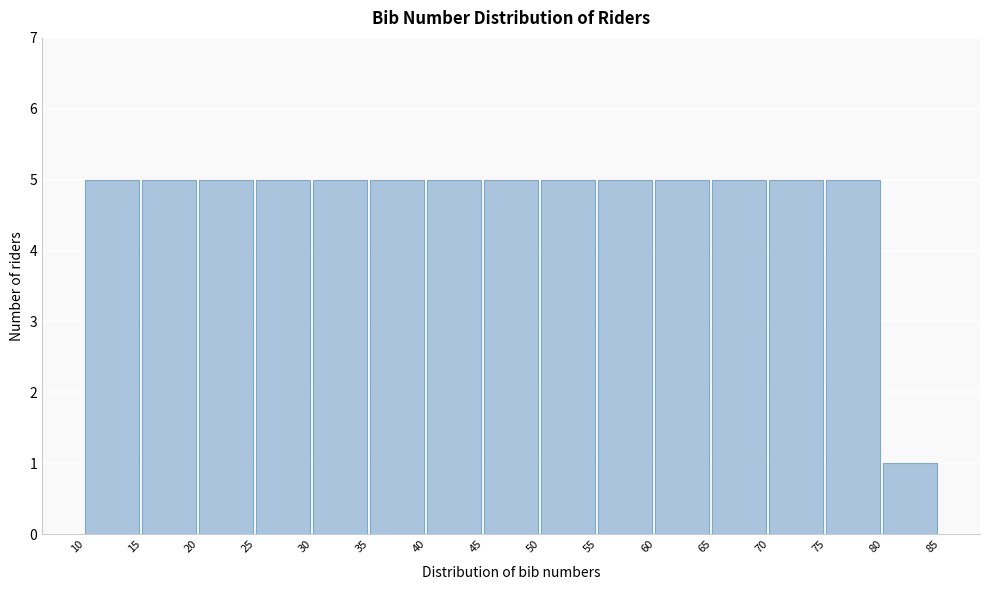

Reading left to right, transcribe this chart: for each bar, give the range it covers on the x-axis and its height. The values are not printed on the chart, so give them approximately, as read against the axis.

10 to 15: 5
15 to 20: 5
20 to 25: 5
25 to 30: 5
30 to 35: 5
35 to 40: 5
40 to 45: 5
45 to 50: 5
50 to 55: 5
55 to 60: 5
60 to 65: 5
65 to 70: 5
70 to 75: 5
75 to 80: 5
80 to 85: 1